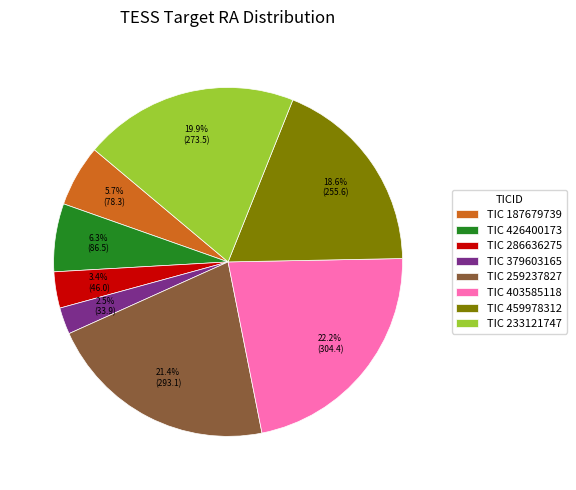

Does any single category account for the majority?

No